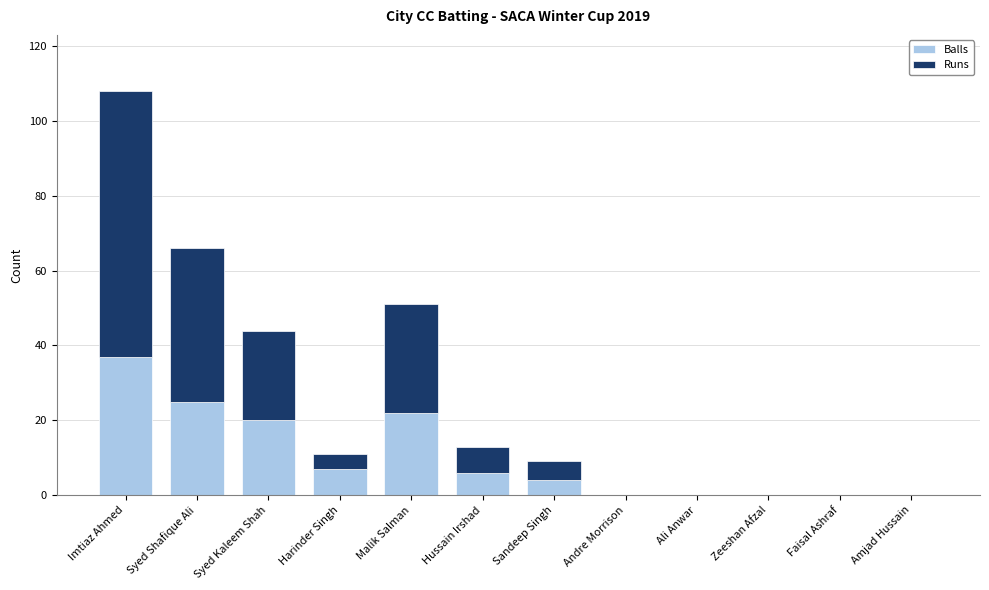

Which category has the highest value in the Balls series?

Imtiaz Ahmed